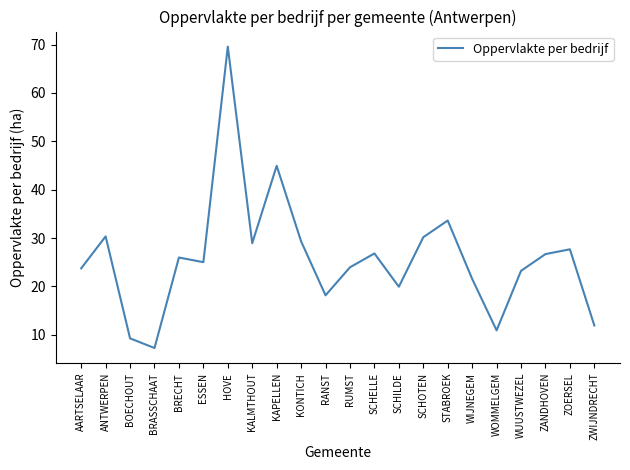

What is the difference between the maximum and minimum values?

62.3